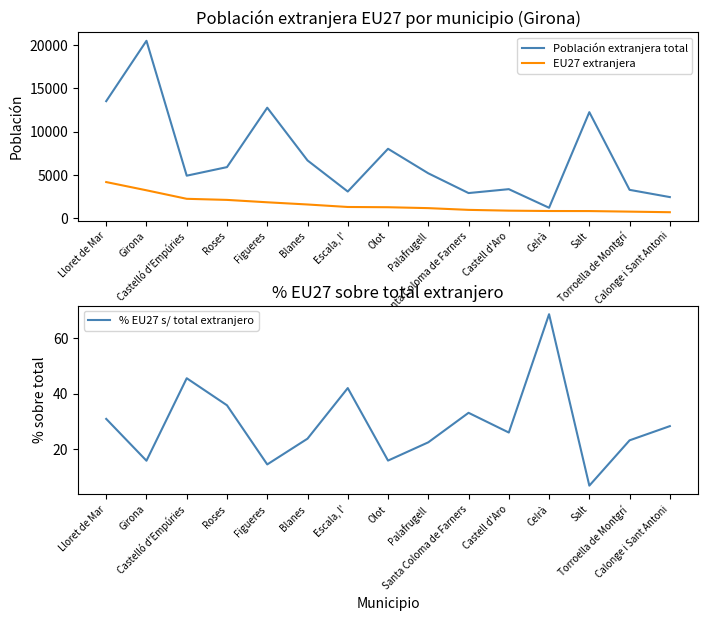

Rank the series by their average value, from highest to lowest.

Población extranjera total, EU27 extranjera, % EU27 s/ total extranjero